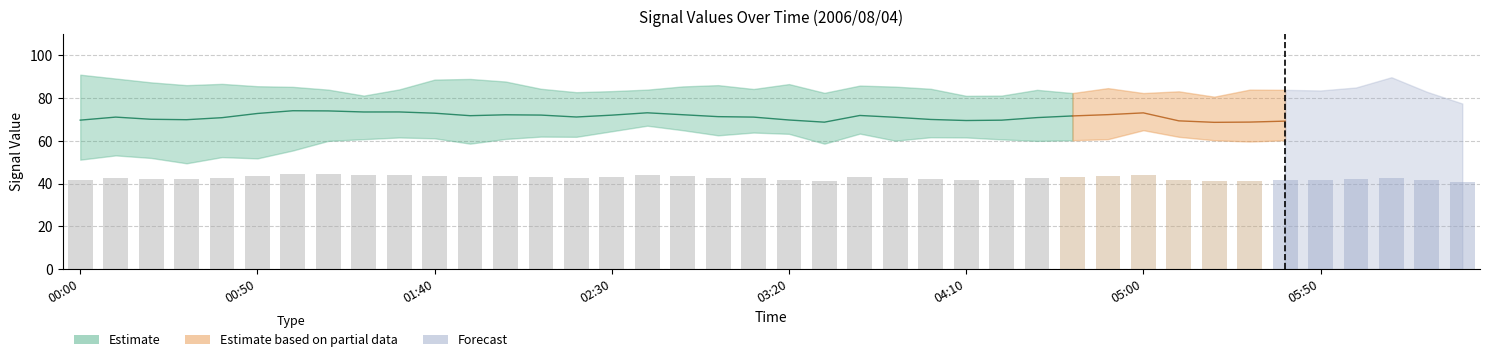

Which has a higher value, 2006/08/04 02:20 or 2006/08/04 04:40?

2006/08/04 04:40